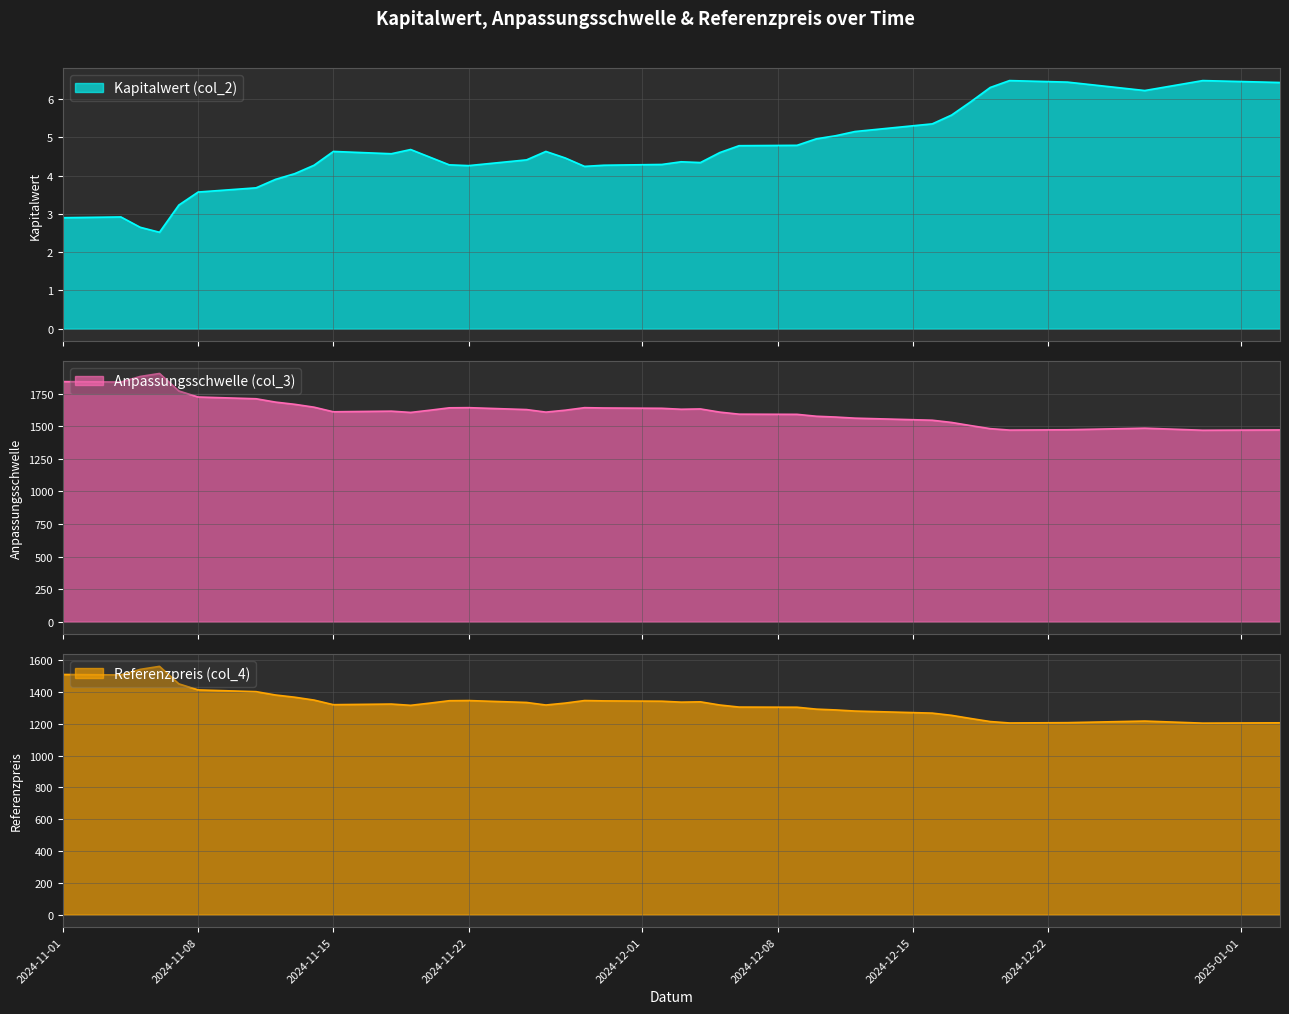

At which category does the chart reach its peak across all series?

2024-11-06